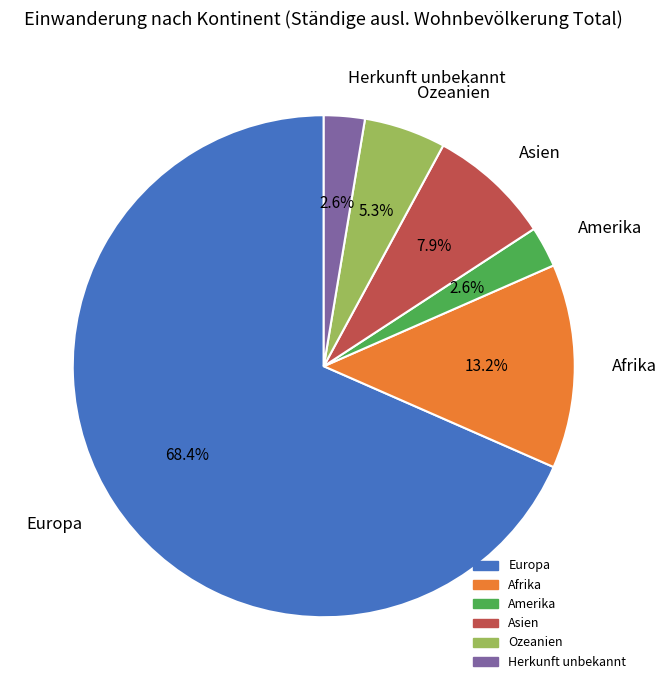

The Ozeanien slice represents 19% of the pie. True or false?

False